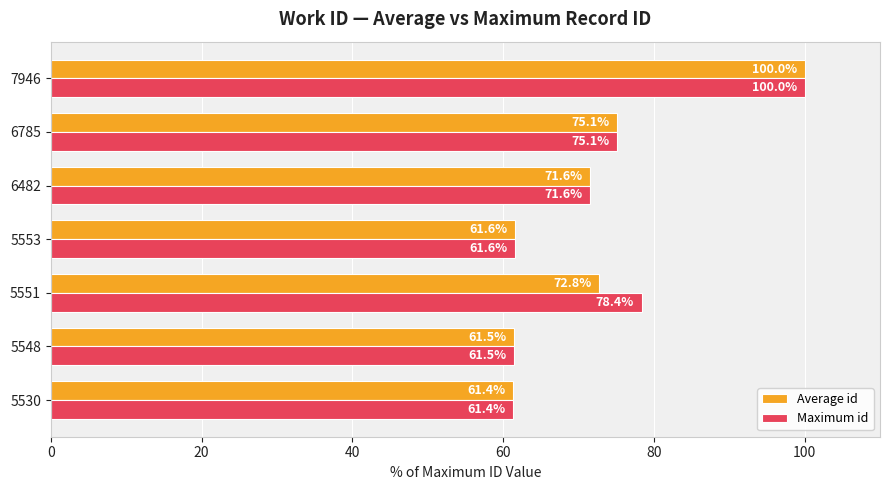

Rank the categories by Maximum id value from highest to lowest.

7946, 5551, 6785, 6482, 5553, 5548, 5530